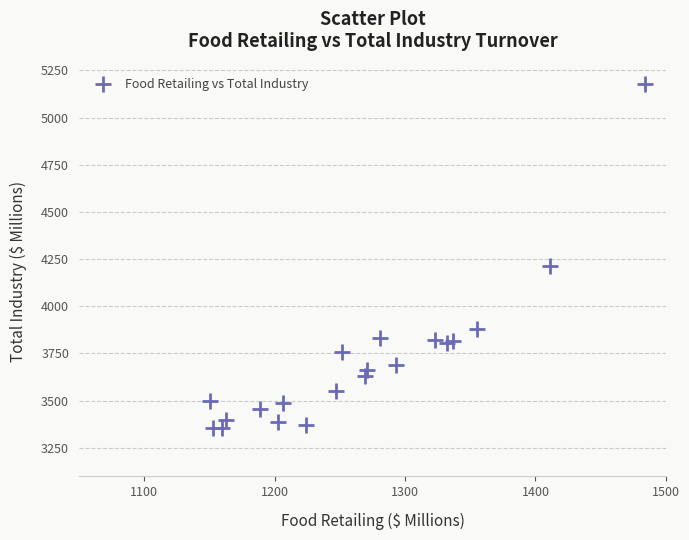

What Y value in the scatter plot is closest to 4267?

4211.5